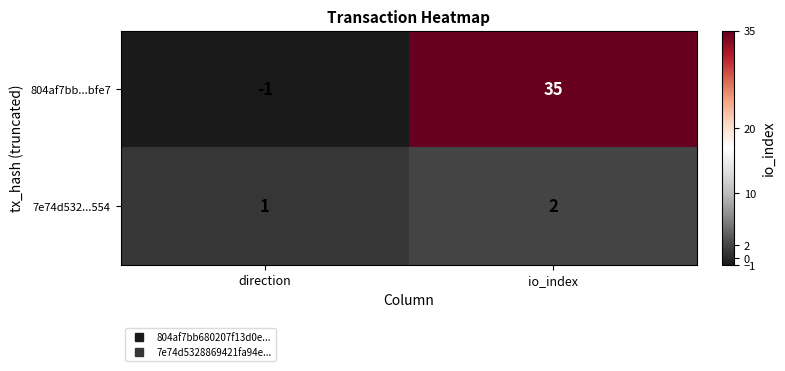

How many values in 804af7bb...bfe7 are above zero?

1